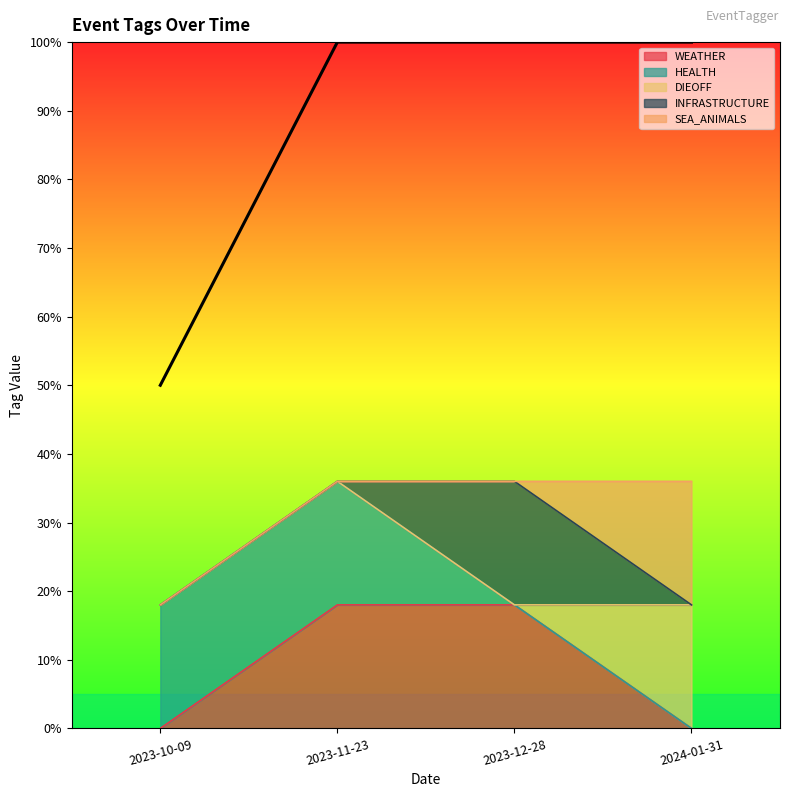

Which series has the largest total across all categories?

SEA_ANIMALS